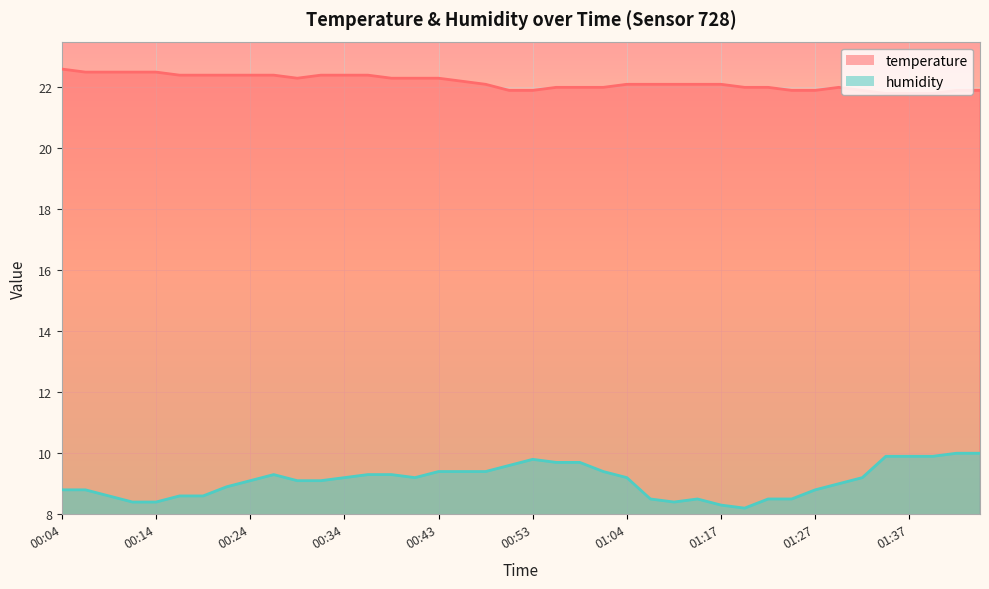

What is the spread (max minus min) of values at 01:12?

13.7